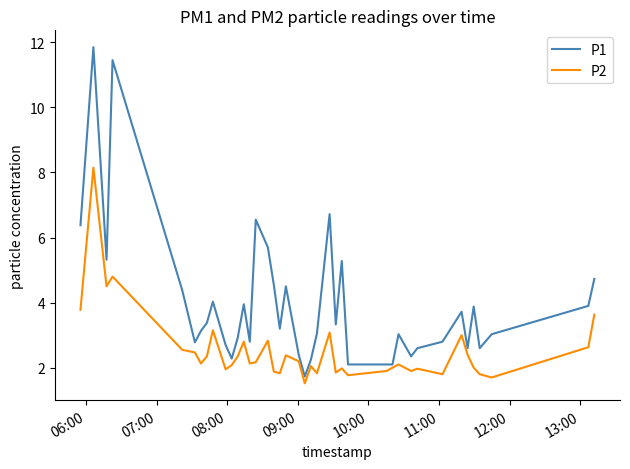

Which series has the largest total across all categories?

P1